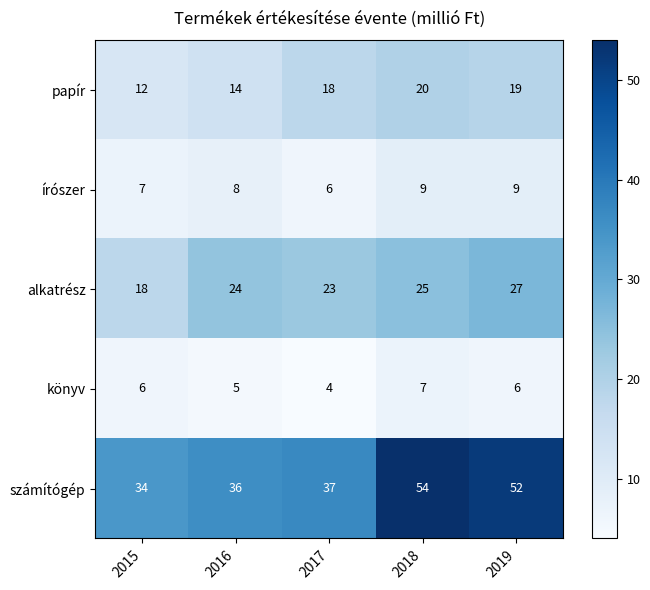

What is the average value of the számítógép series?

43